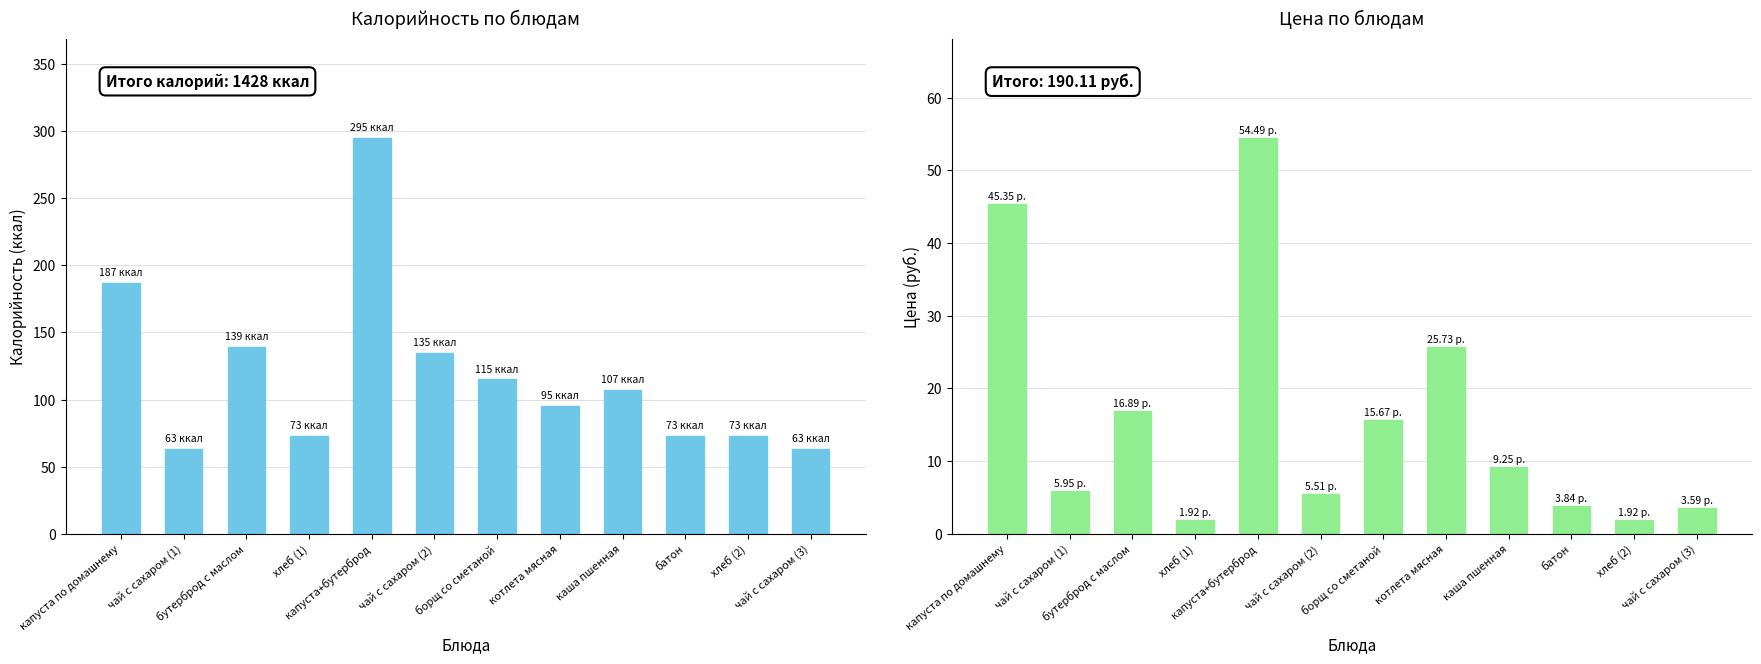

Where is Цена nearest to the value 28?

котлета мясная